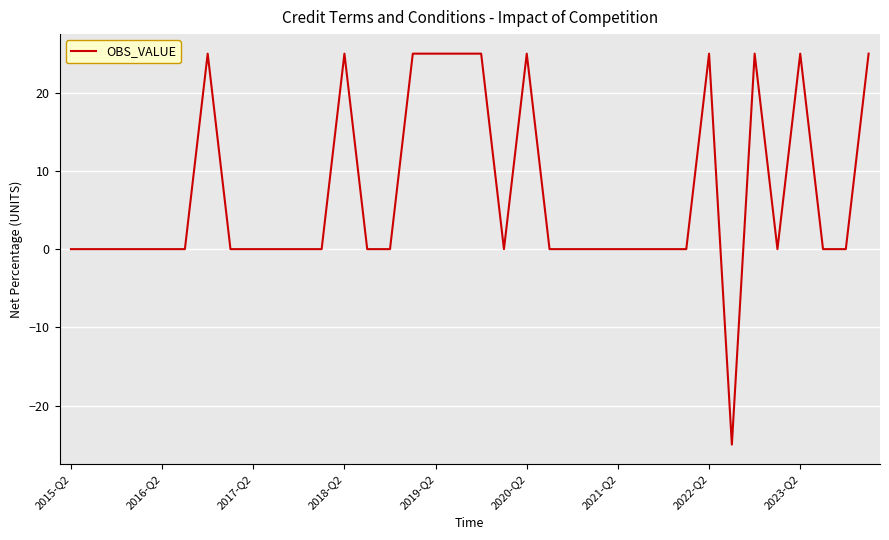

Does the chart have visible grid lines?

Yes